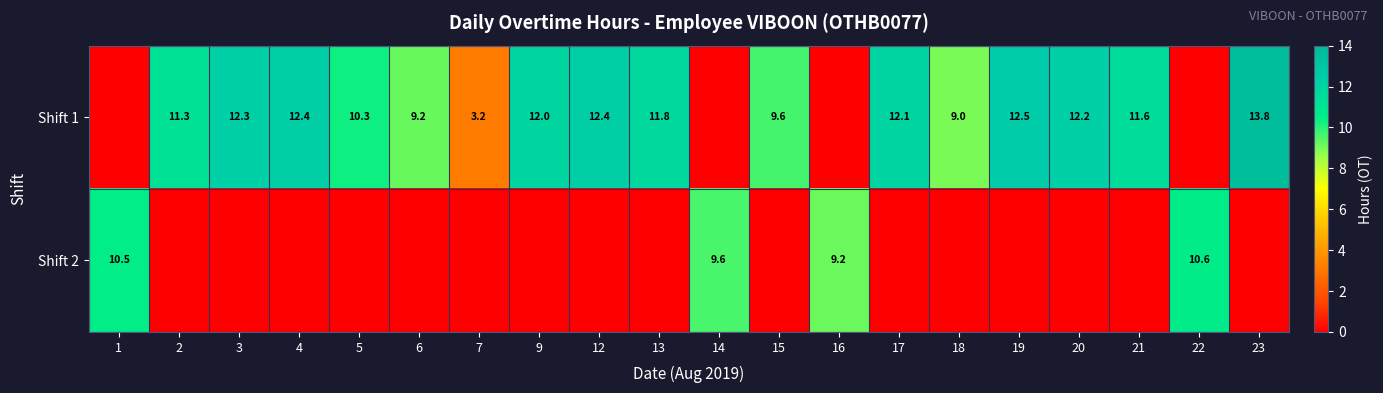

What is the difference between the highest and lowest values at 14?

9.6